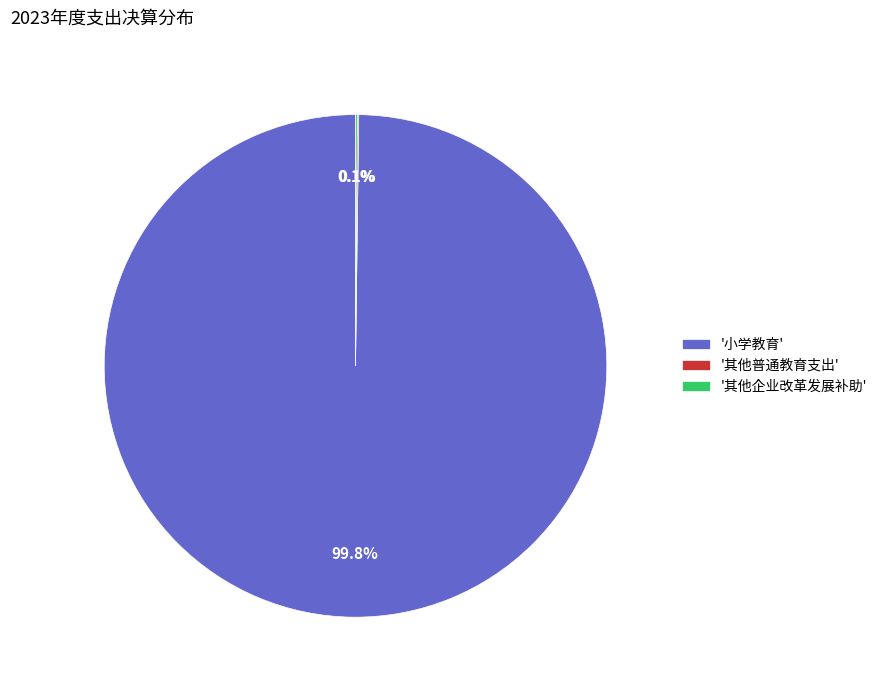

Is there a majority slice in this chart?

Yes